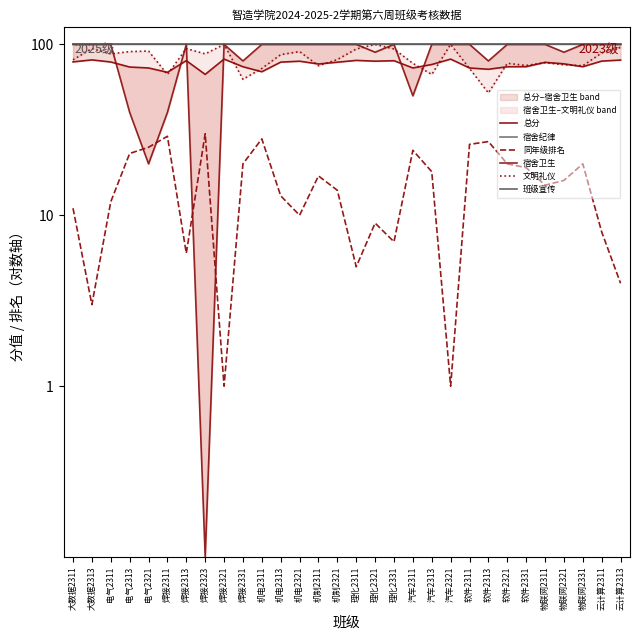

Reading left to right, list all the values displayed in this chart.

总分: 79.0	81.1	78.9	73.7	72.8	68.7	80.3	66.8	82.0	74.0	69.2	78.7	79.7	76.8	78.7	80.6	79.8	80.2	72.8	76.3	82.0	72.8	71.5	74.0	74.0	78.5	77.0	74.0	79.8	81.0
宿舍纪律: 100.0	100.0	100.0	100.0	100.0	100.0	100.0	99.9	100.0	100.0	100.0	100.0	100.0	100.0	100.0	100.0	100.0	100.0	100.0	100.0	100.0	100.0	100.0	100.0	100.0	100.0	100.0	100.0	100.0	100.0
同年级排名: 11.0	3.0	12.0	23.0	25.0	29.0	6.0	30.0	1.0	20.0	28.0	13.0	10.0	17.0	14.0	5.0	9.0	7.0	24.0	18.0	1.0	26.0	27.0	20.0	19.0	15.0	16.0	20.0	8.0	4.0
宿舍卫生: 100.0	100.0	100.0	40.0	20.0	40.0	100.0	0.1	100.0	80.0	100.0	100.0	100.0	100.0	100.0	100.0	90.0	100.0	50.0	100.0	100.0	100.0	80.0	100.0	100.0	100.0	90.0	100.0	100.0	100.0
文明礼仪: 81.2	94.5	88.0	90.8	91.4	66.7	94.5	88.0	100.0	62.5	72.3	87.1	90.8	75.0	81.5	94.0	100.0	94.0	77.5	66.7	100.0	72.3	52.0	77.5	75.3	78.2	76.0	75.0	89.1	96.0
班级宣传: 100.0	100.0	100.0	100.0	100.0	100.0	100.0	100.0	100.0	100.0	100.0	100.0	100.0	100.0	100.0	100.0	100.0	100.0	100.0	100.0	100.0	100.0	100.0	100.0	100.0	100.0	100.0	100.0	100.0	100.0